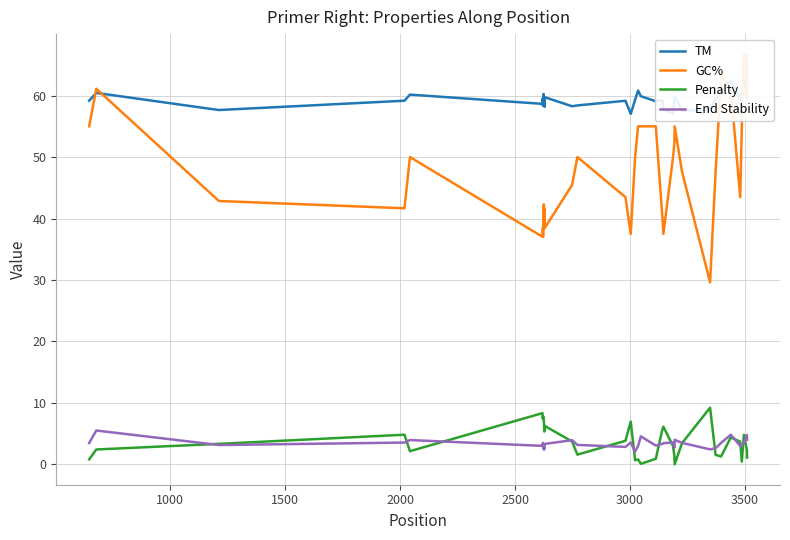

What is the maximum value for End Stability?

5.5